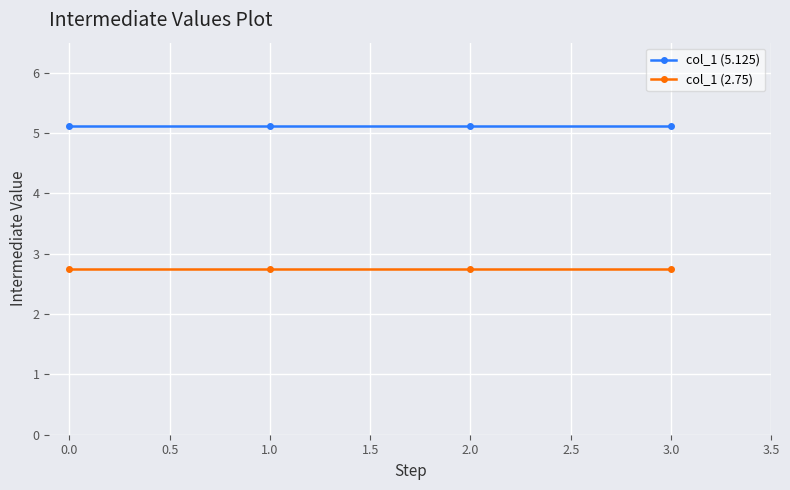

True or false: col_1 (5.125) and col_1 (2.75) intersect in this chart.

False